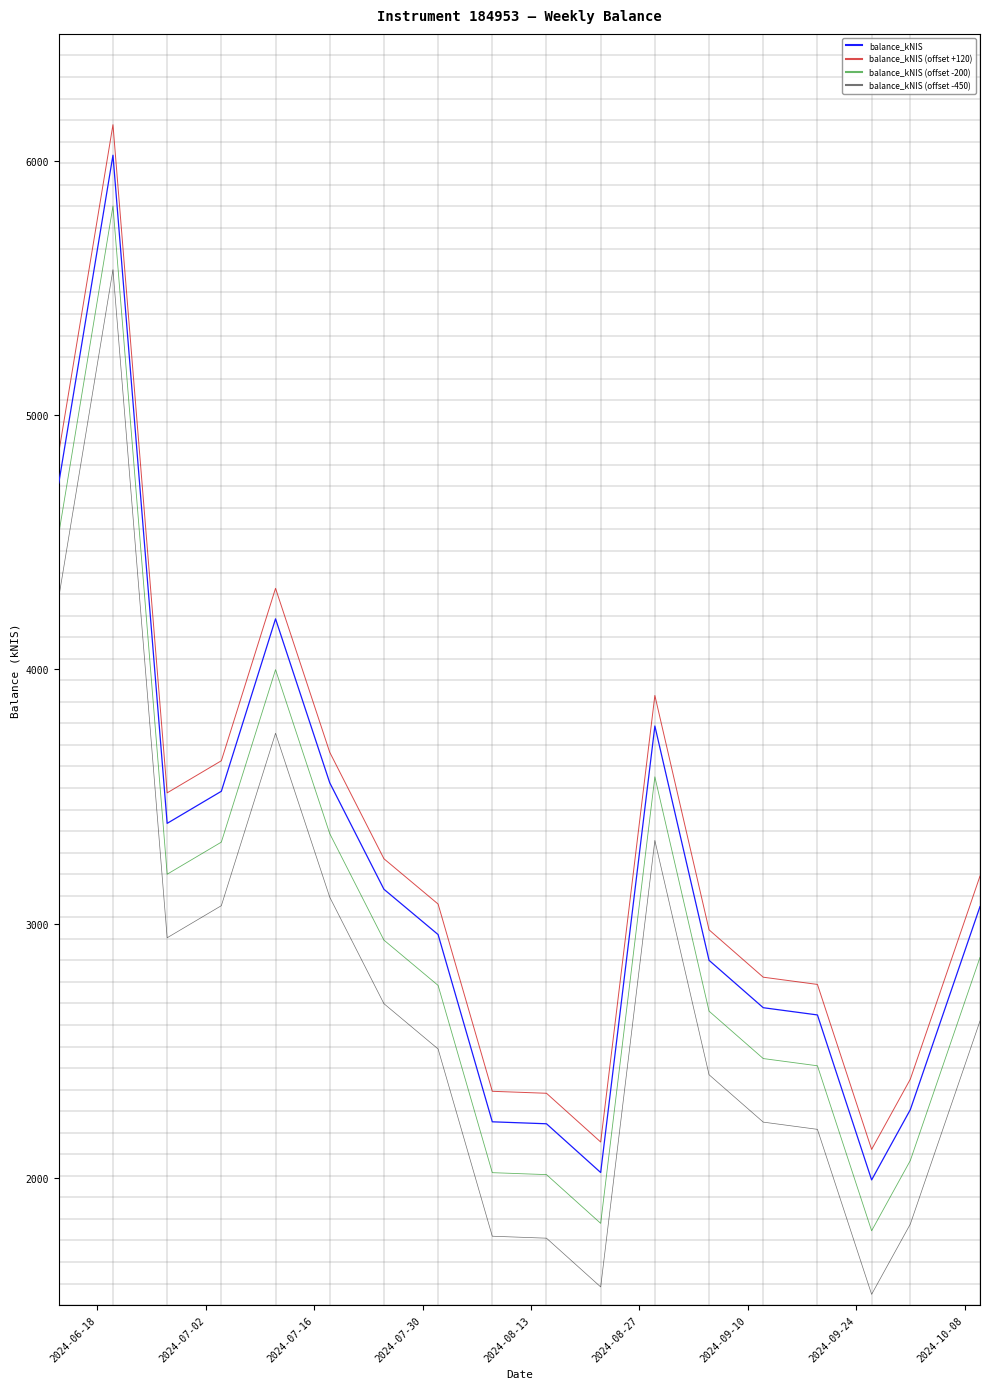

How many values in the balance_kNIS (offset +120) series exceed 3187?

9